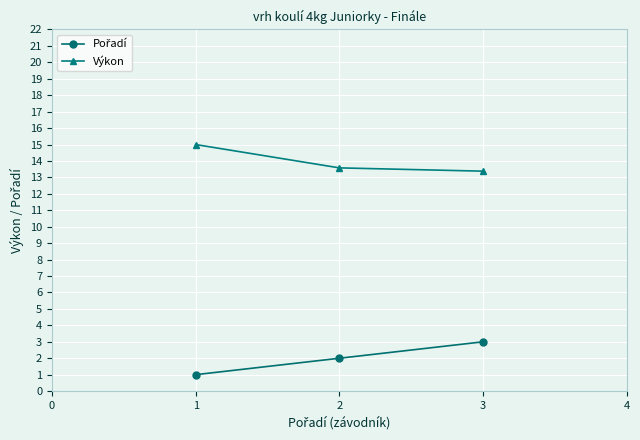

The Výkon series shows 13.4 at 3. True or false?

True